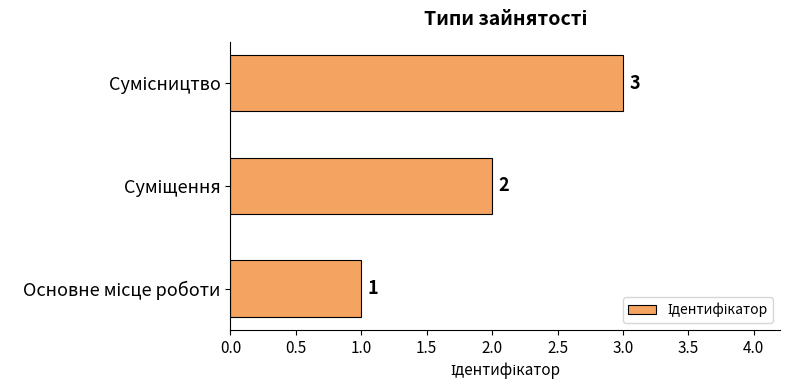

What is the greatest value displayed?

3